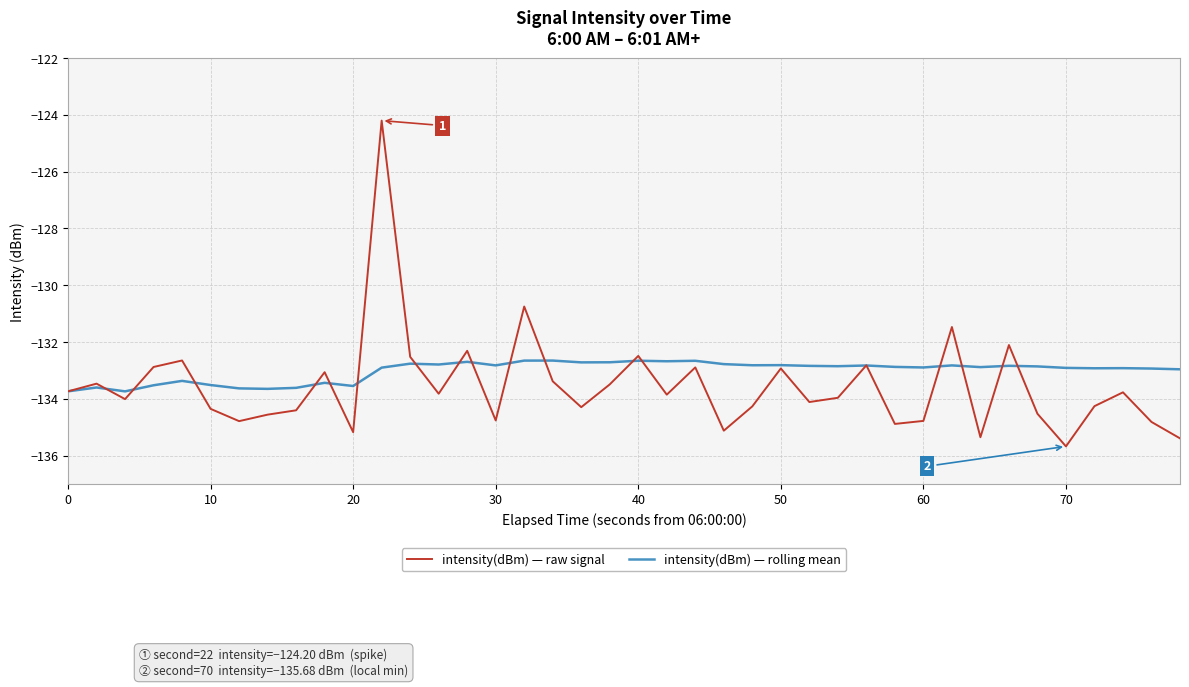

What is the maximum value for intensity(dBm) — raw signal?

-124.2